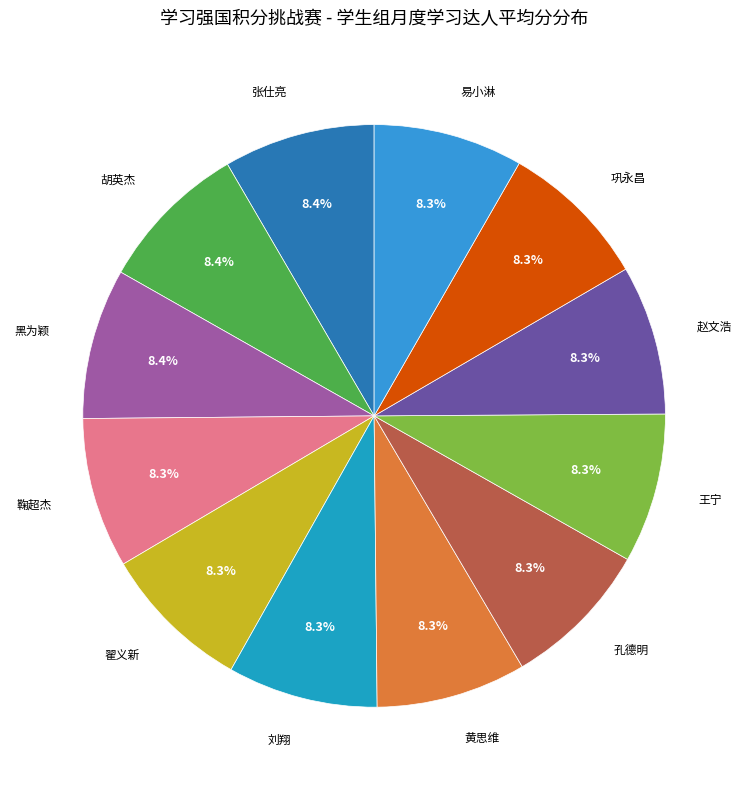

Which category has the biggest portion of the pie?

张仕亮